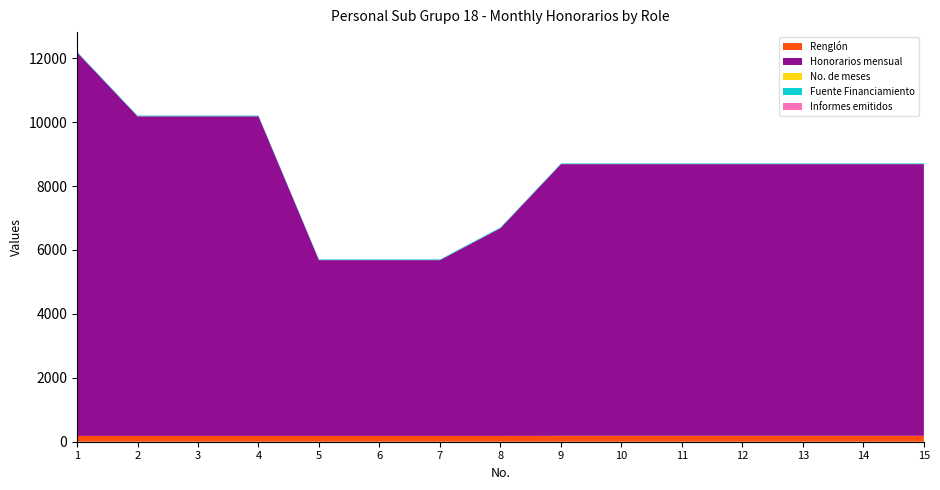

Reading left to right, transcribe all the data shown in this chart.

Renglón: 182	182	182	182	182	182	182	182	185	185	185	185	185	185	185
Honorarios mensual: 12000	10000	10000	10000	5500	5500	5500	6500	8500	8500	8500	8500	8500	8500	8500
No. de meses: 1	1	1	1	1	1	1	1	1	1	1	1	1	1	1
Fuente Financiamiento: 21	21	21	21	21	21	21	21	21	21	21	21	21	21	21
Informes emitidos: 1	1	1	1	1	1	1	1	1	1	1	1	1	1	1